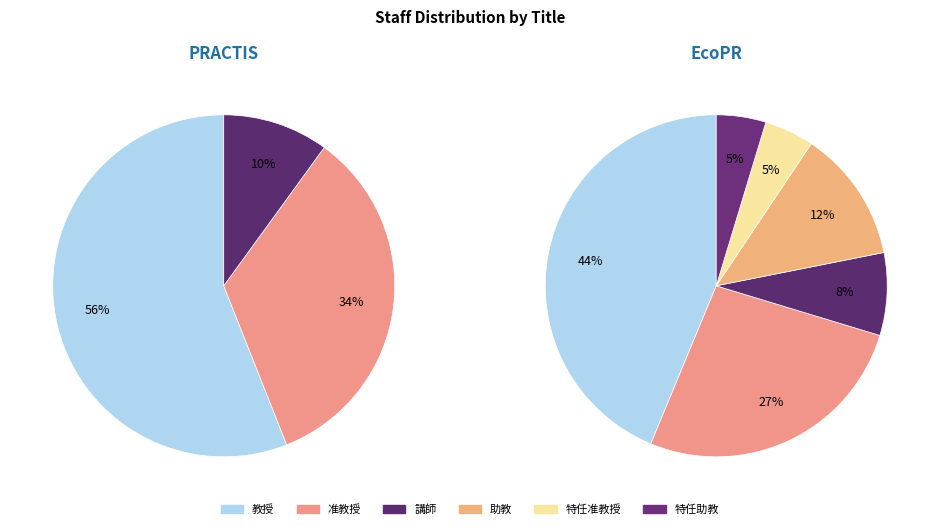

What percentage is the 講師 slice, to the nearest percent?

8%